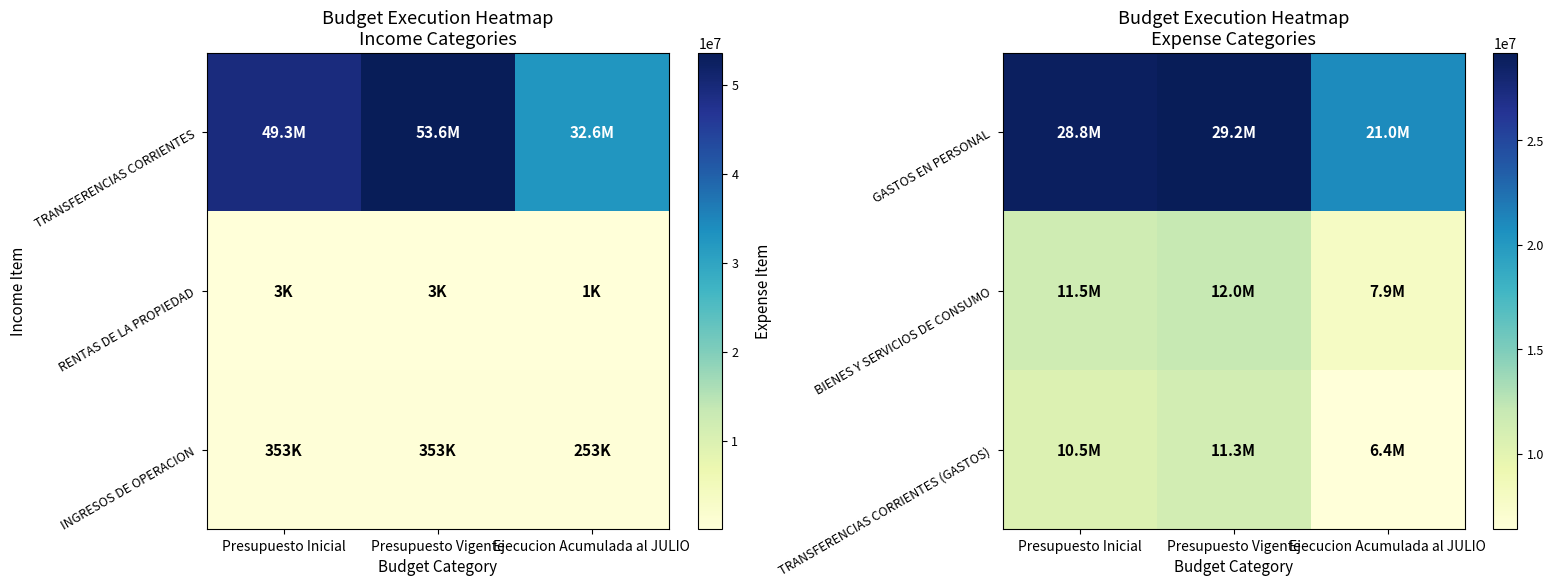

How many BIENES Y SERVICIOS DE CONSUMO values are between 7855567 and 12037474?

3